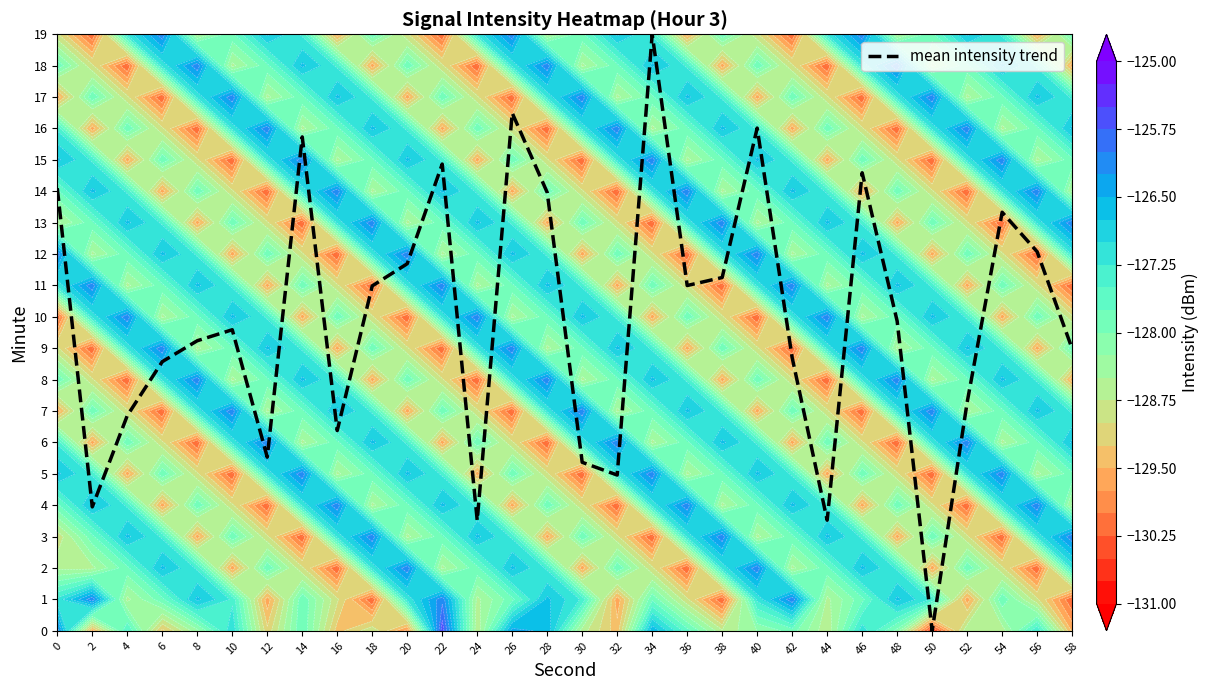

What is the sum of all values?

297.4